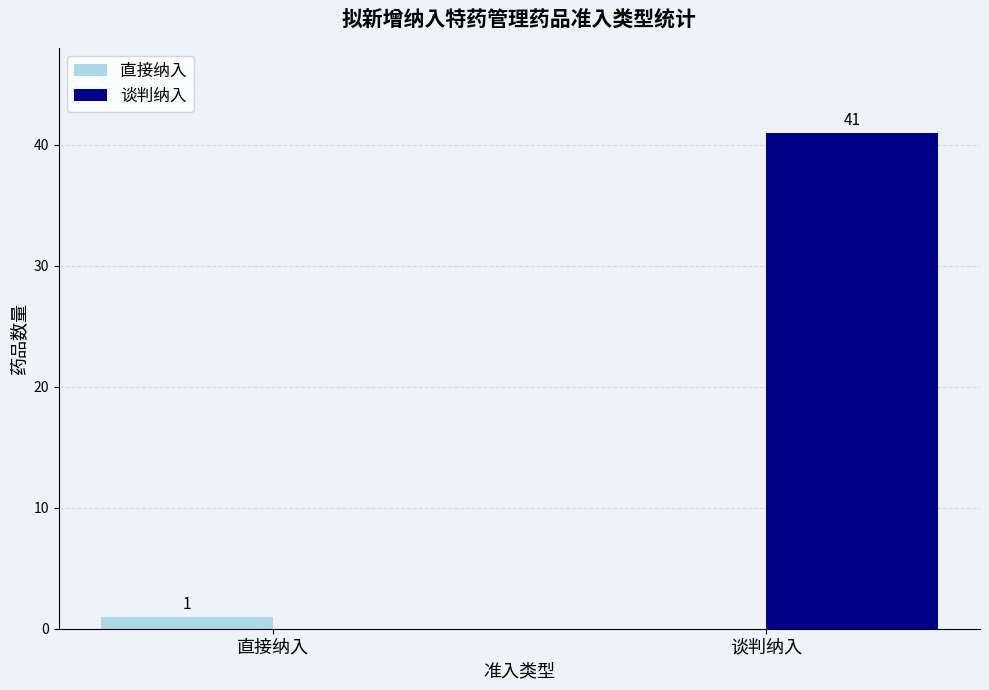

Reading right to left, list all the values displayed in this chart.

直接纳入: 谈判纳入=0	直接纳入=1
谈判纳入: 谈判纳入=41	直接纳入=0